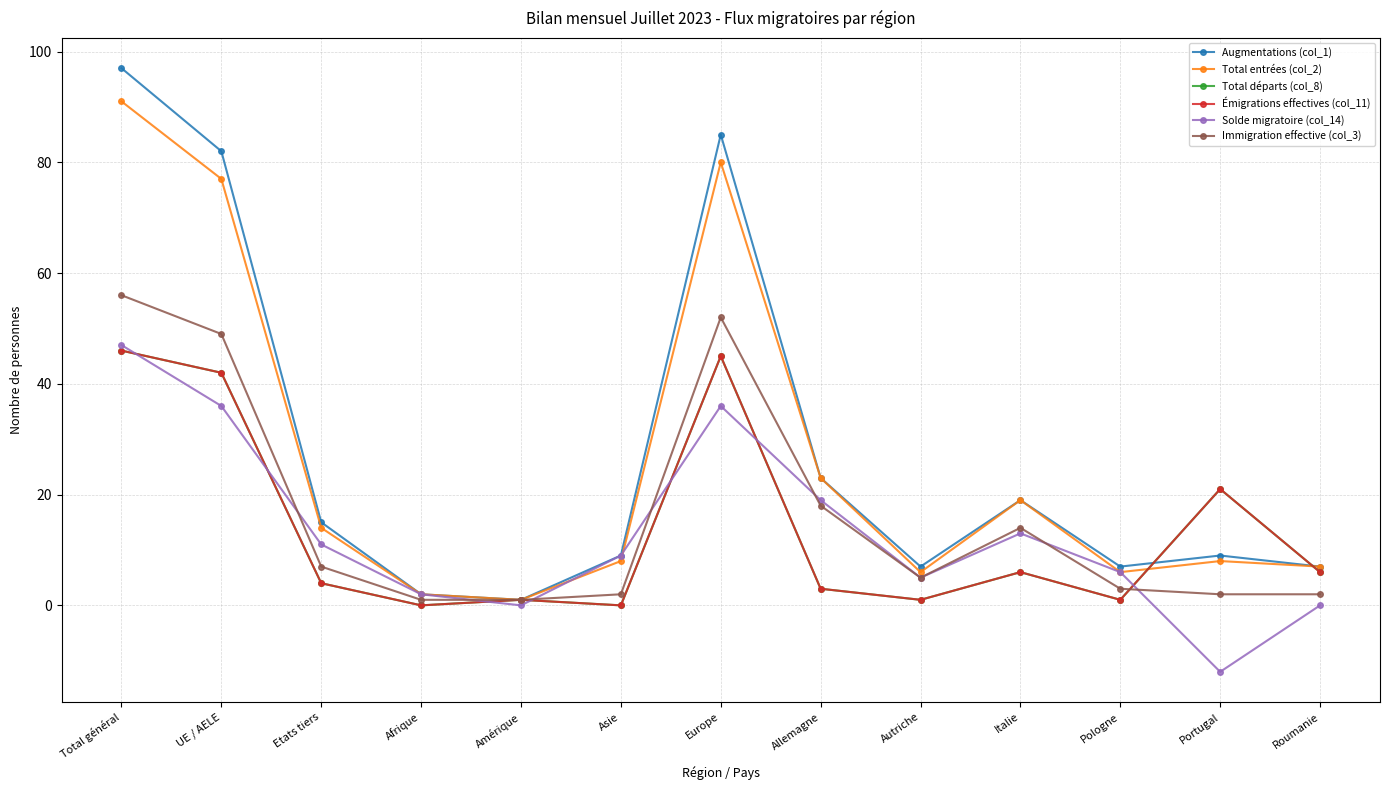

At which category is the sum across all series the highest?

Total général